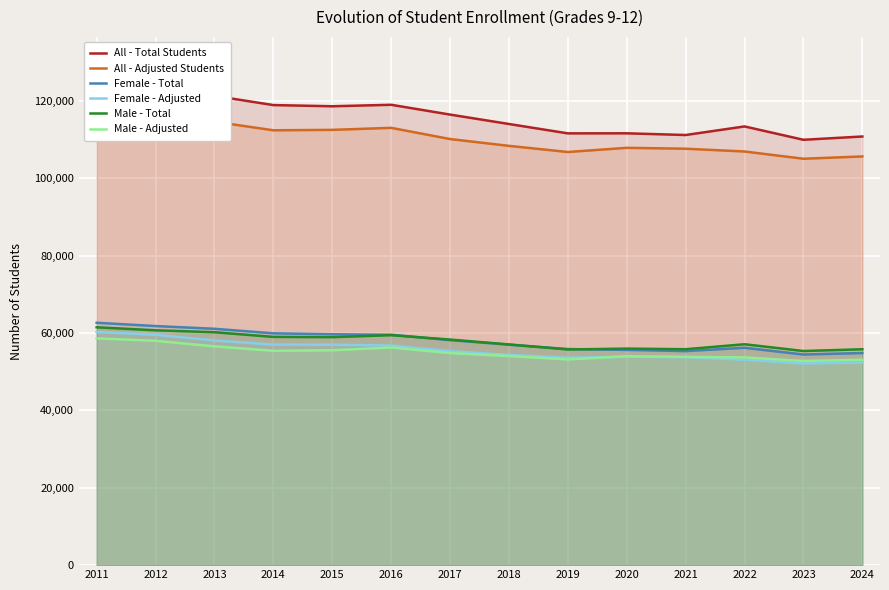

Reading left to right, list all the values displayed in this chart.

All - Total Students: 2011=124166	2012=122538	2013=121336	2014=118954	2015=118645	2016=119030	2017=116495	2018=114061	2019=111639	2020=111654	2021=111213	2022=113431	2023=109978	2024=110830
All - Adjusted Students: 2011=118925	2012=117569	2013=114656	2014=112432	2015=112541	2016=113067	2017=110169	2018=108407	2019=106819	2020=107895	2021=107667	2022=106951	2023=105075	2024=105671
Female - Total: 2011=62670	2012=61817	2013=61110	2014=59935	2015=59695	2016=59571	2017=58173	2018=56996	2019=55877	2020=55652	2021=55338	2022=56203	2023=54463	2024=54845
Female - Adjusted: 2011=60300	2012=59564	2013=58089	2014=57014	2015=56986	2016=56790	2017=55335	2018=54354	2019=53641	2020=53868	2021=53766	2022=53132	2023=52142	2024=52393
Male - Total: 2011=61496	2012=60721	2013=60226	2014=59019	2015=58950	2016=59459	2017=58322	2018=57065	2019=55762	2020=55987	2021=55828	2022=57111	2023=55363	2024=55817
Male - Adjusted: 2011=58625	2012=58005	2013=56567	2014=55418	2015=55555	2016=56277	2017=54834	2018=54053	2019=53178	2020=54012	2021=53855	2022=53710	2023=52787	2024=53113